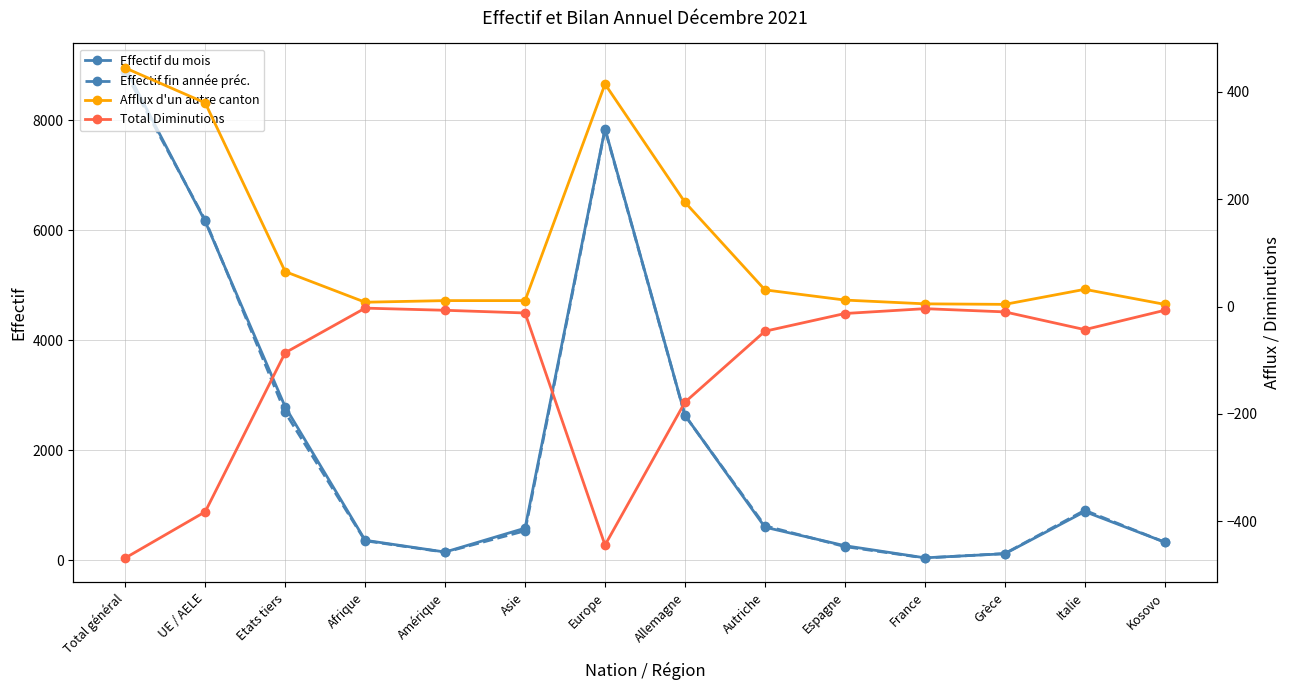

What is the label of the 6th point from the left?

Asie